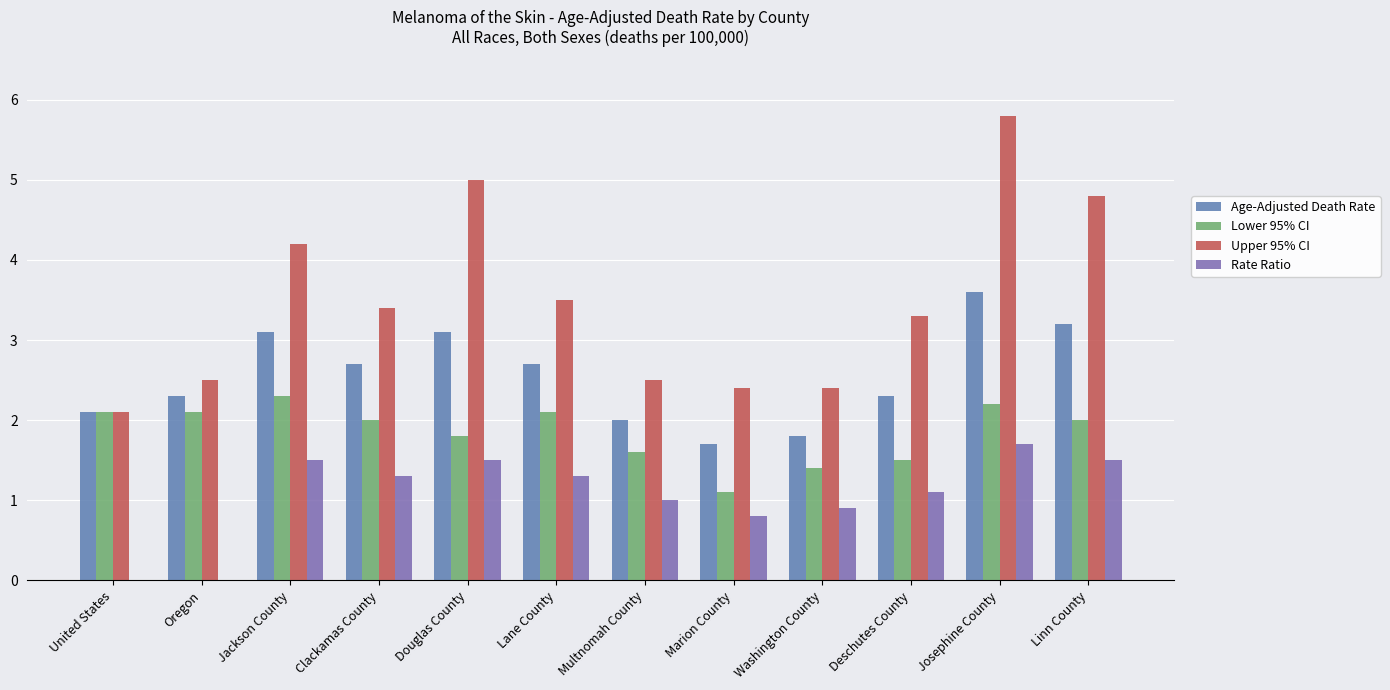

Reading right to left, list all the values displayed in this chart.

Age-Adjusted Death Rate: 3.2	3.6	2.3	1.8	1.7	2.0	2.7	3.1	2.7	3.1	2.3	2.1
Lower 95% CI: 2.0	2.2	1.5	1.4	1.1	1.6	2.1	1.8	2.0	2.3	2.1	2.1
Upper 95% CI: 4.8	5.8	3.3	2.4	2.4	2.5	3.5	5.0	3.4	4.2	2.5	2.1
Rate Ratio: 1.5	1.7	1.1	0.9	0.8	1.0	1.3	1.5	1.3	1.5	0.0	0.0